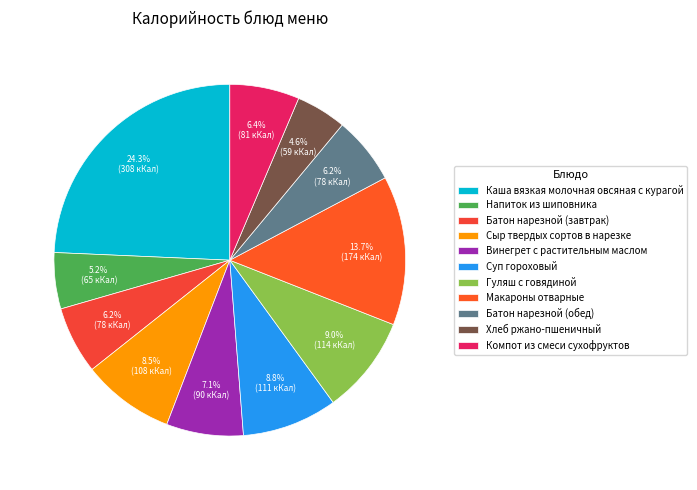

Between Компот из смеси сухофруктов and Каша вязкая молочная овсяная с курагой, which is larger?

Каша вязкая молочная овсяная с курагой